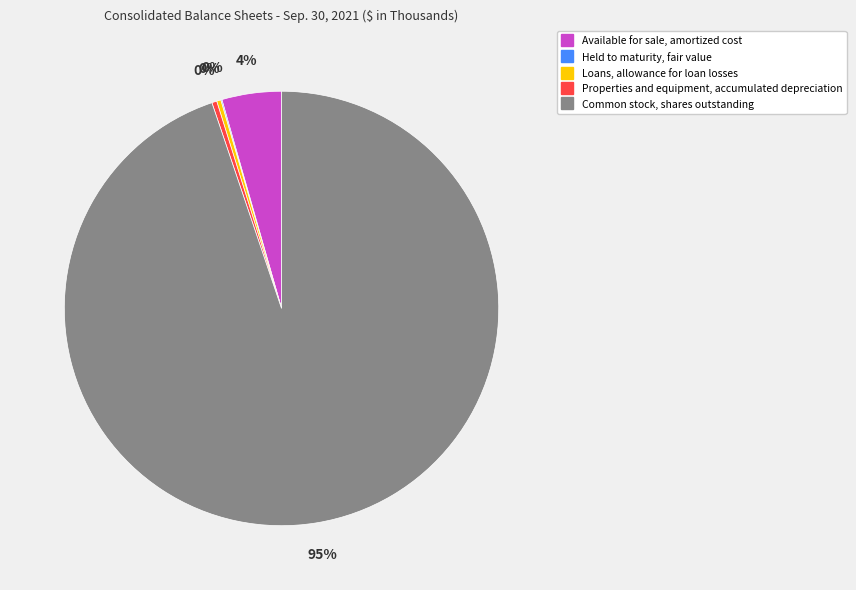

To the nearest percent, what is the average slice percentage?

20%